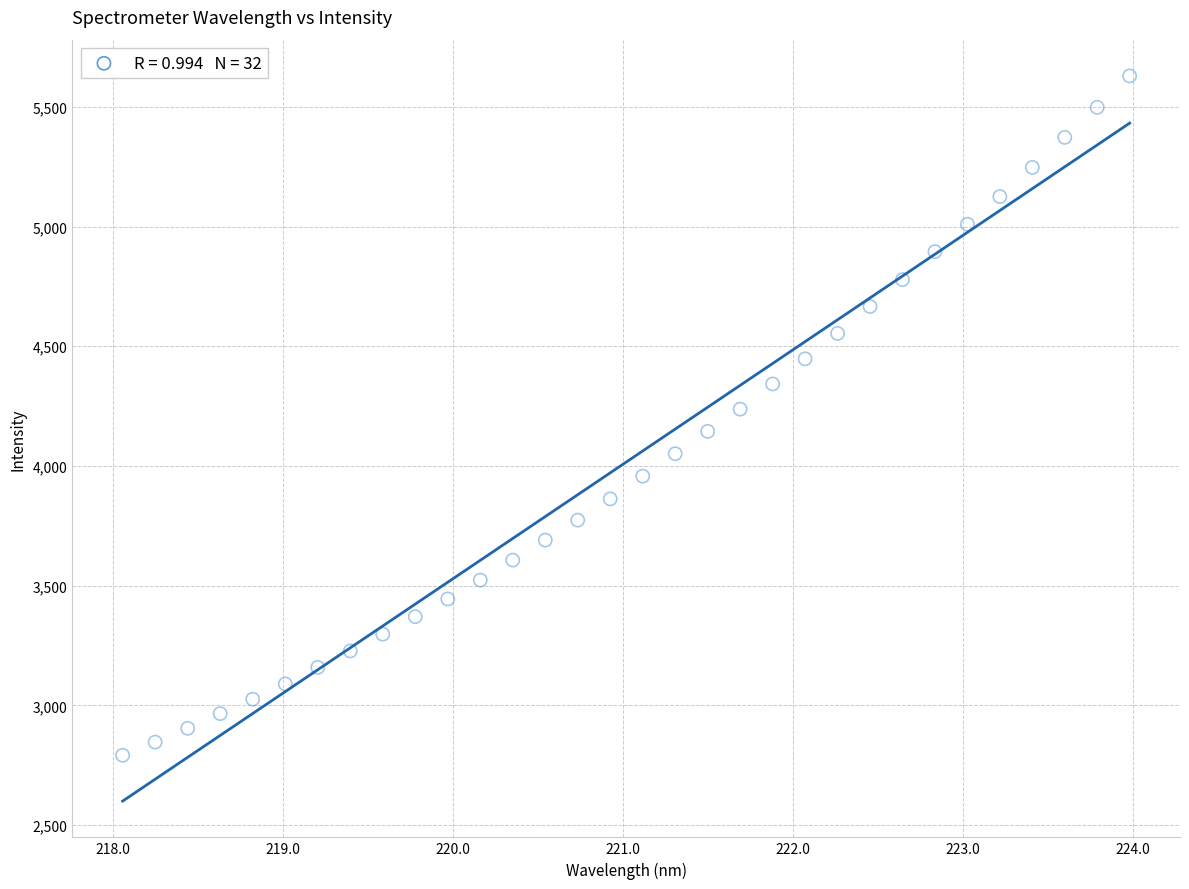

What is the range of X values (max minus min)?

5.9